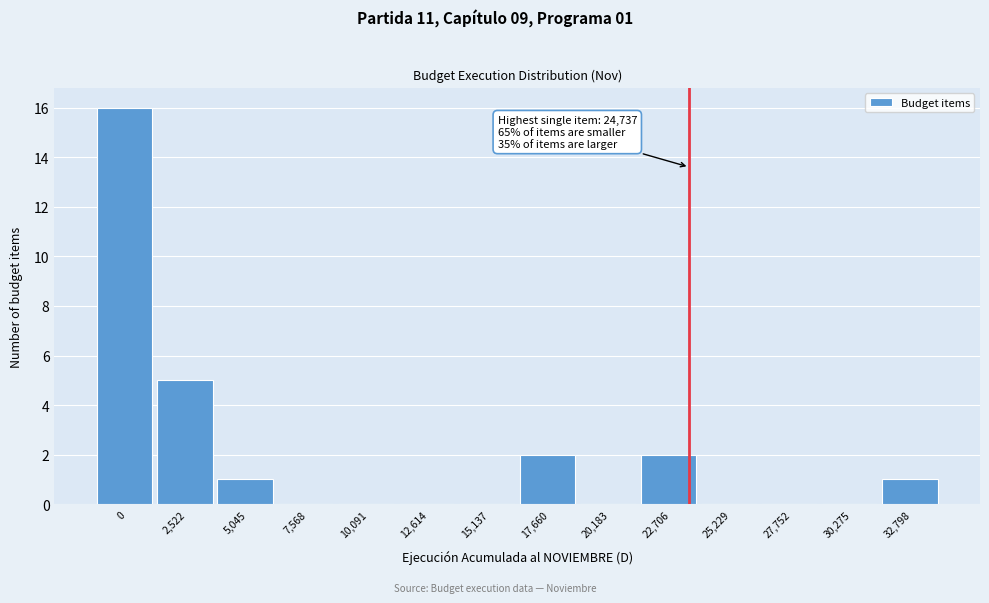

Reading left to right, list all the values displayed in this chart.

0=16	2,522=5	5,045=1	7,568=0	10,091=0	12,614=0	15,137=0	17,660=2	20,183=0	22,706=2	25,229=0	27,752=0	30,275=0	32,798=1